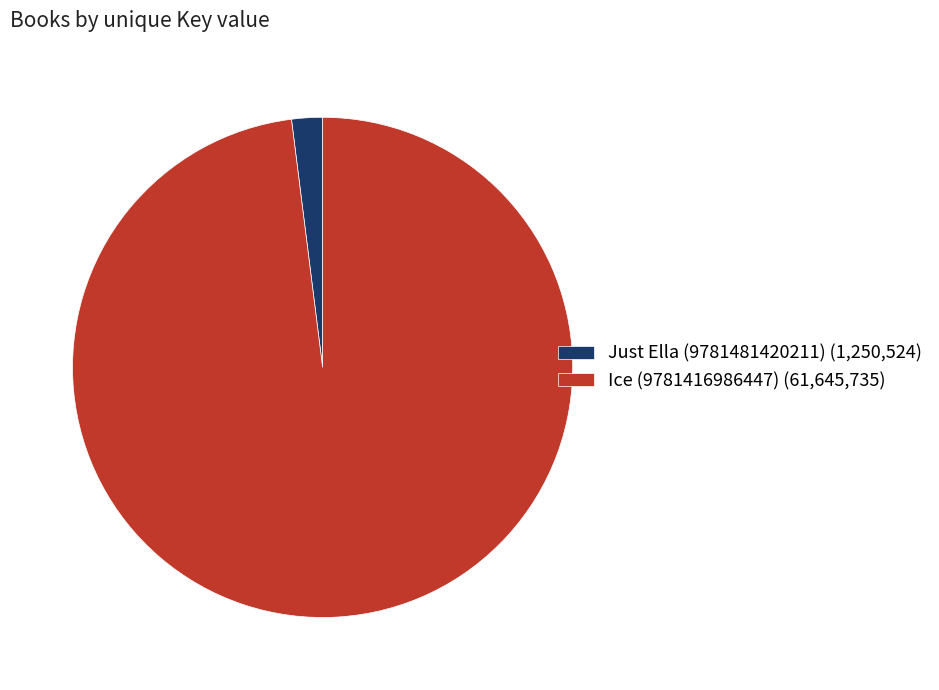

The Ice (9781416986447) slice represents 84% of the pie. True or false?

False